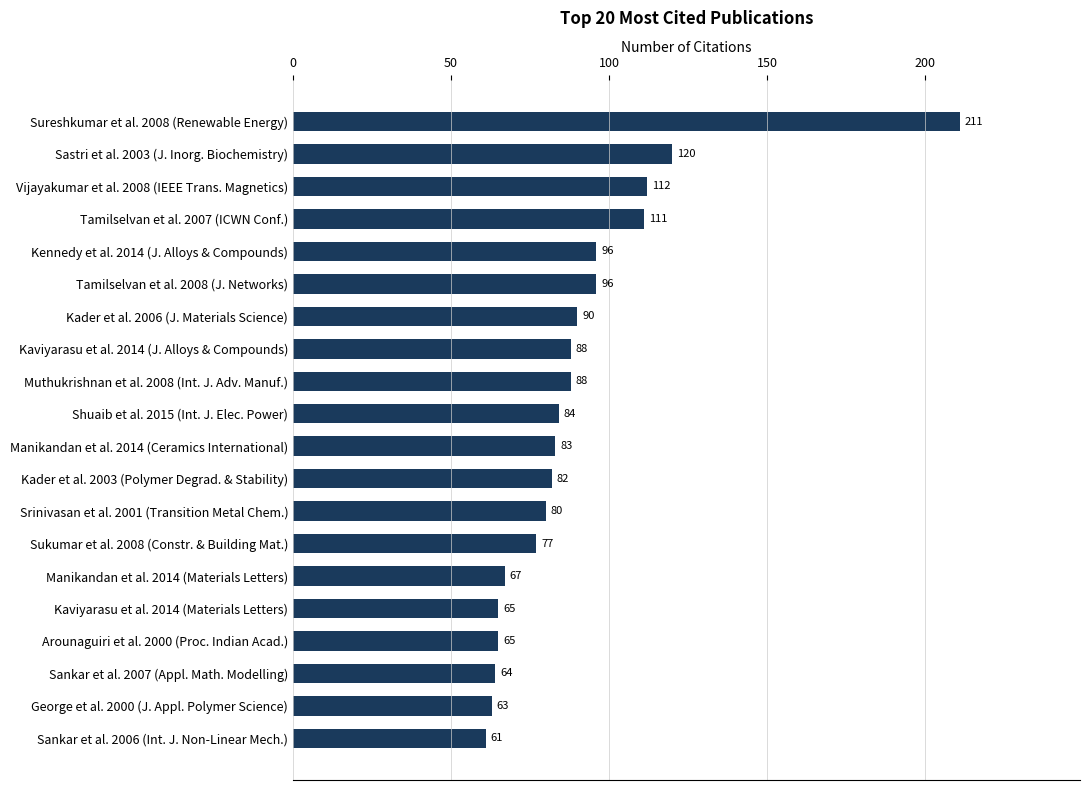

Which label corresponds to the smallest value in the chart?

Sankar et al. 2006 (Int. J. Non-Linear Mech.)